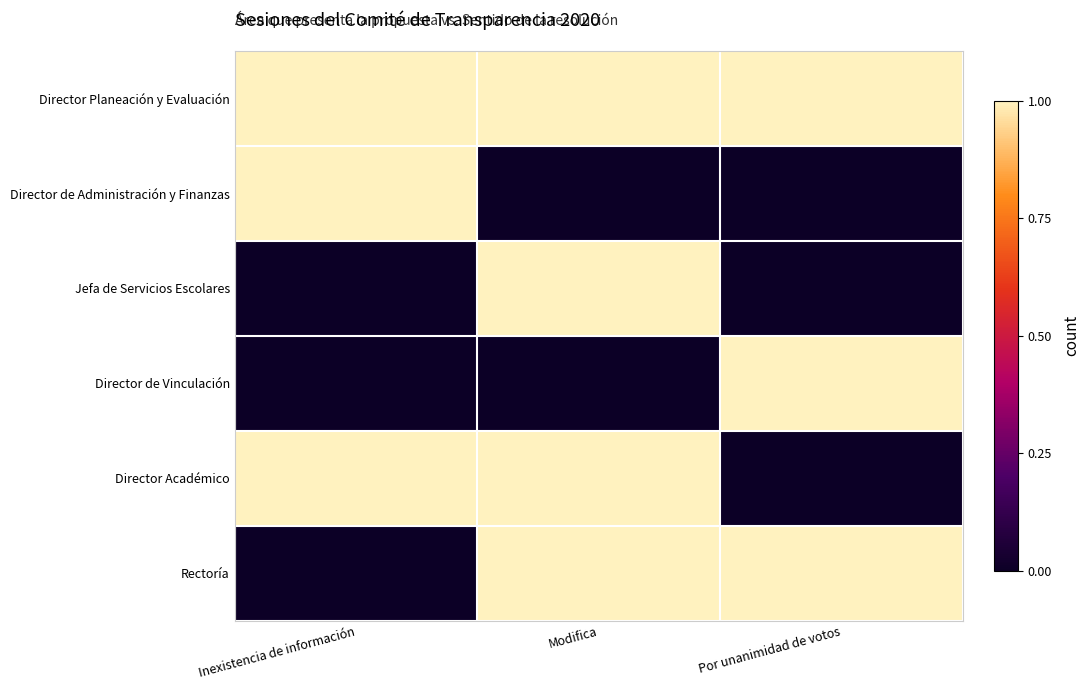

How many distinct data groups are displayed?

6